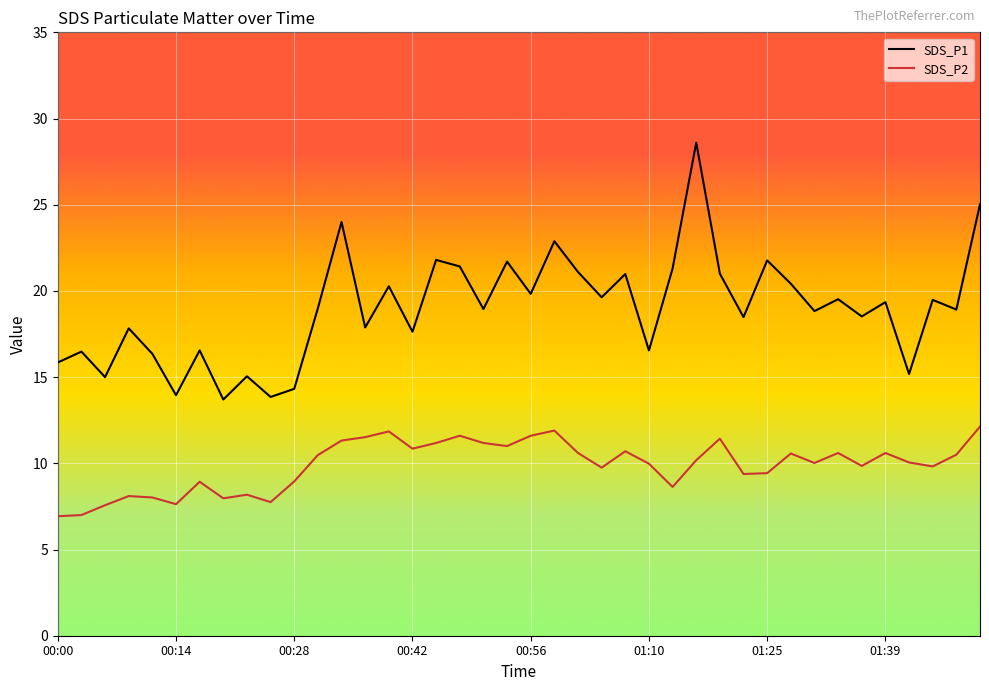

What is the highest value of the SDS_P1 series?

28.6